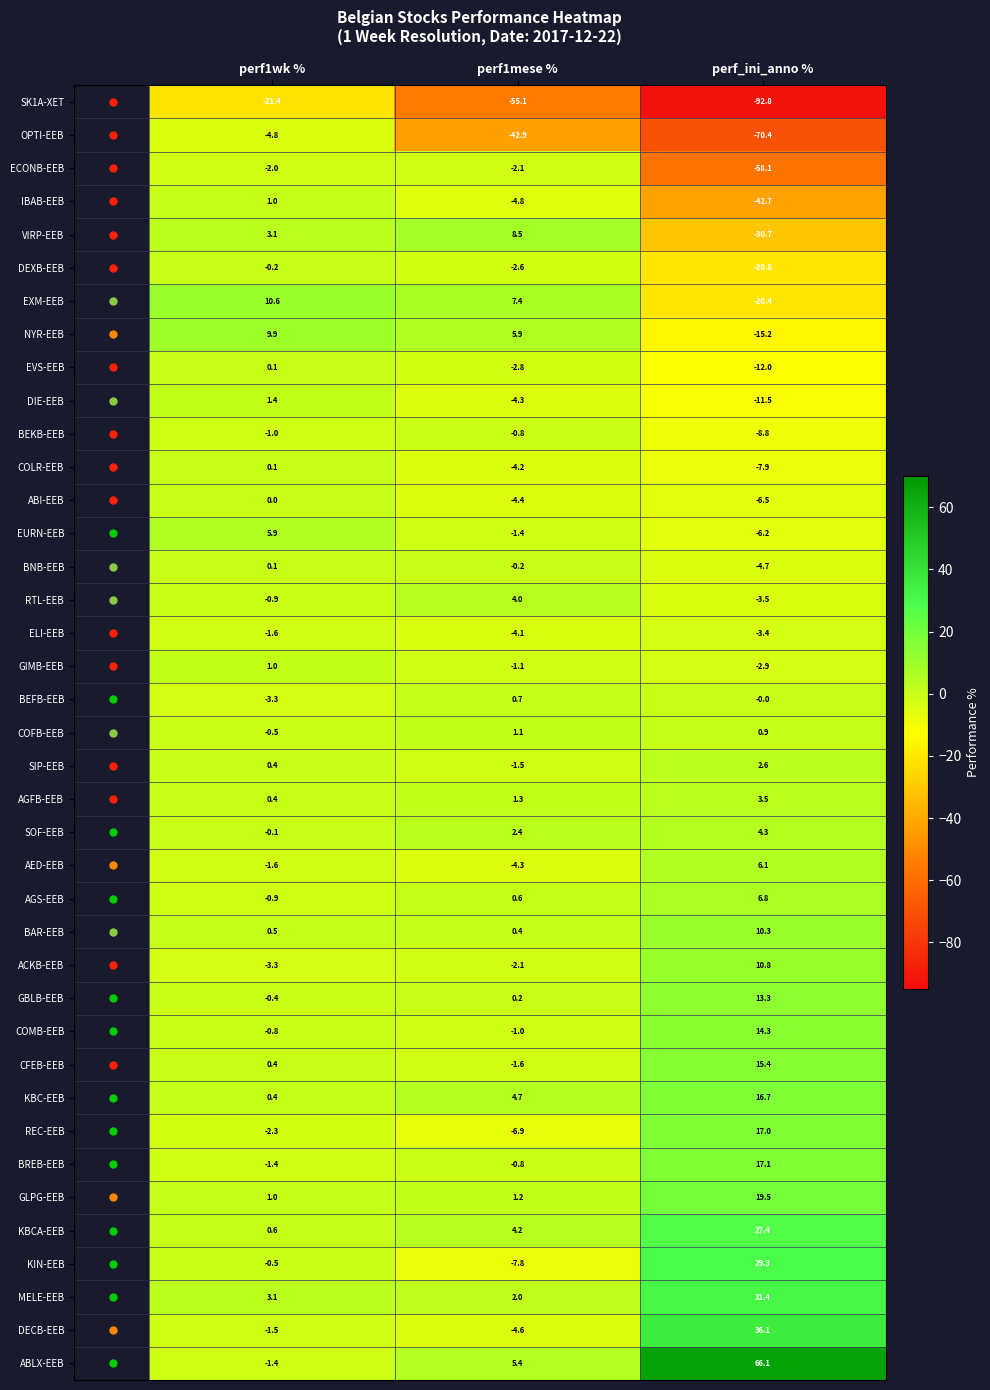

At which category does the chart reach its peak across all series?

perf_ini_anno %